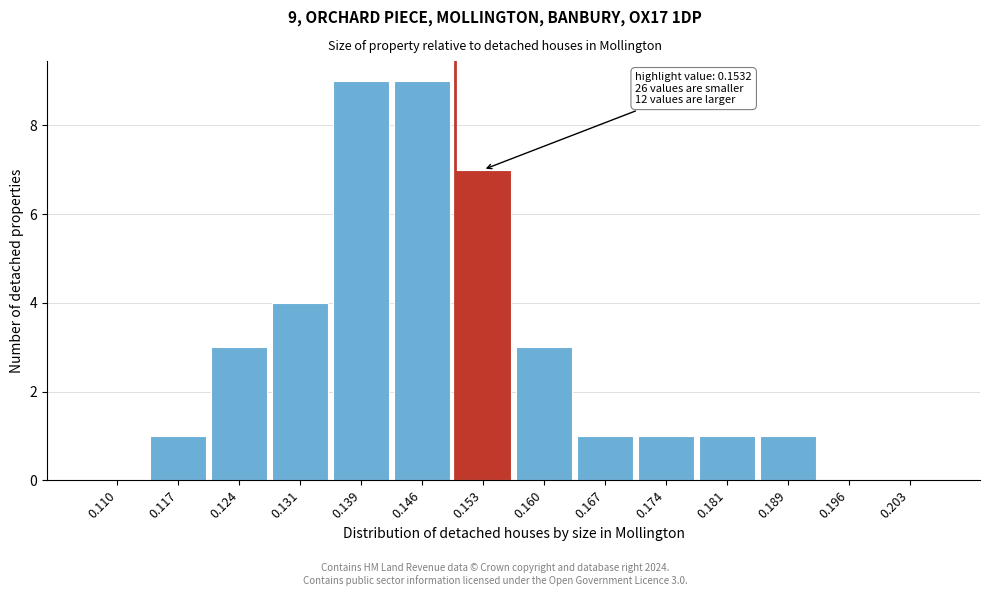

Reading left to right, extract all data points from this chart.

0.110=0	0.117=1	0.124=3	0.131=4	0.139=9	0.146=9	0.153=7	0.160=3	0.167=1	0.174=1	0.181=1	0.189=1	0.196=0	0.203=0